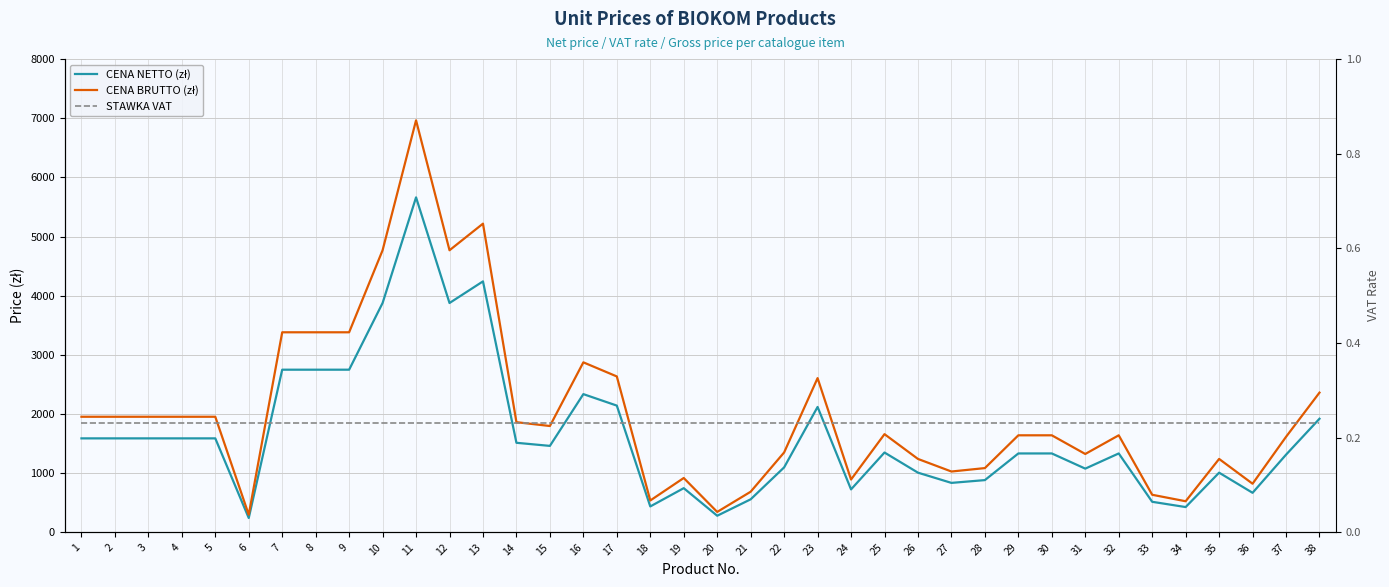

How many data points does each series have?

38